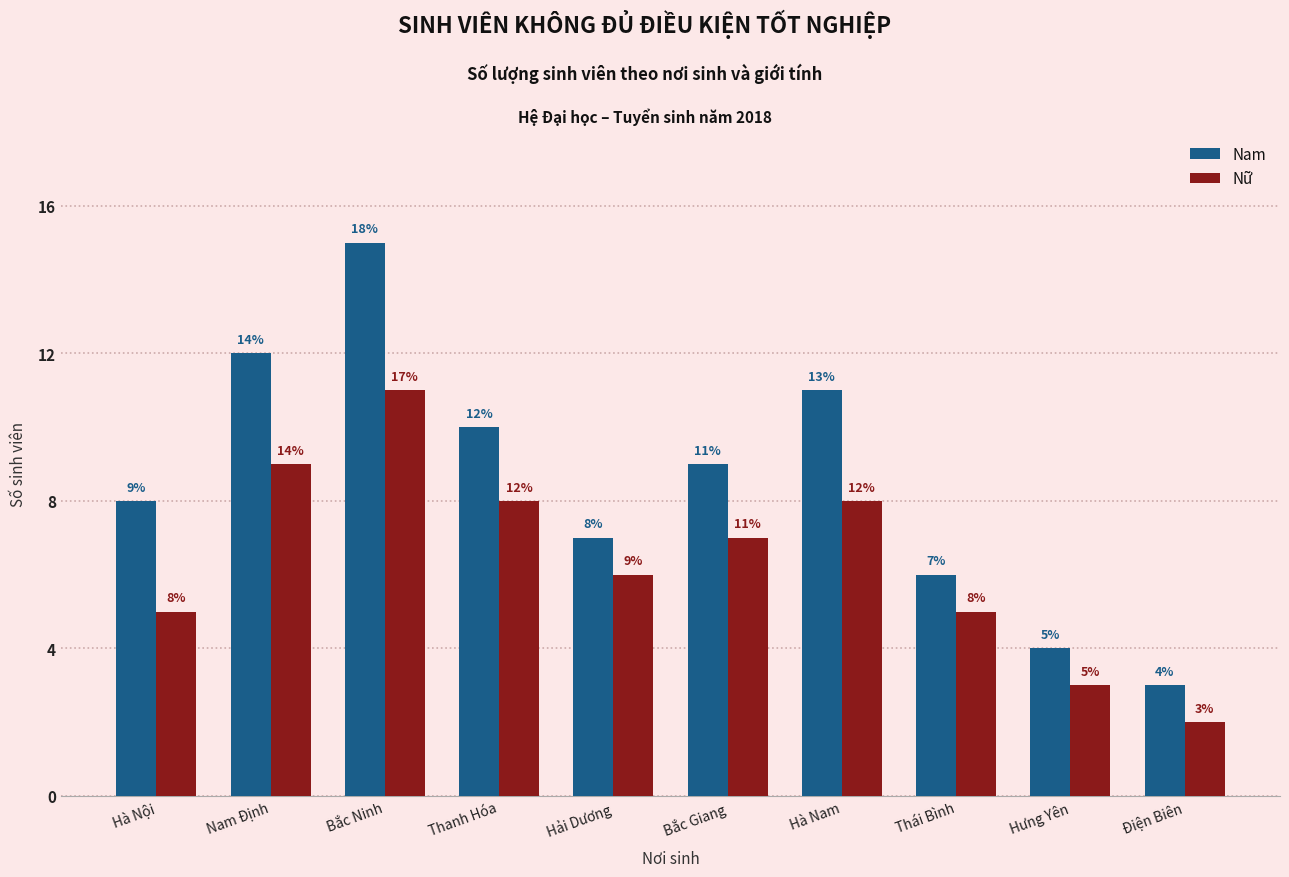

Is it true that Nam equals 8 at Nam Định?

False